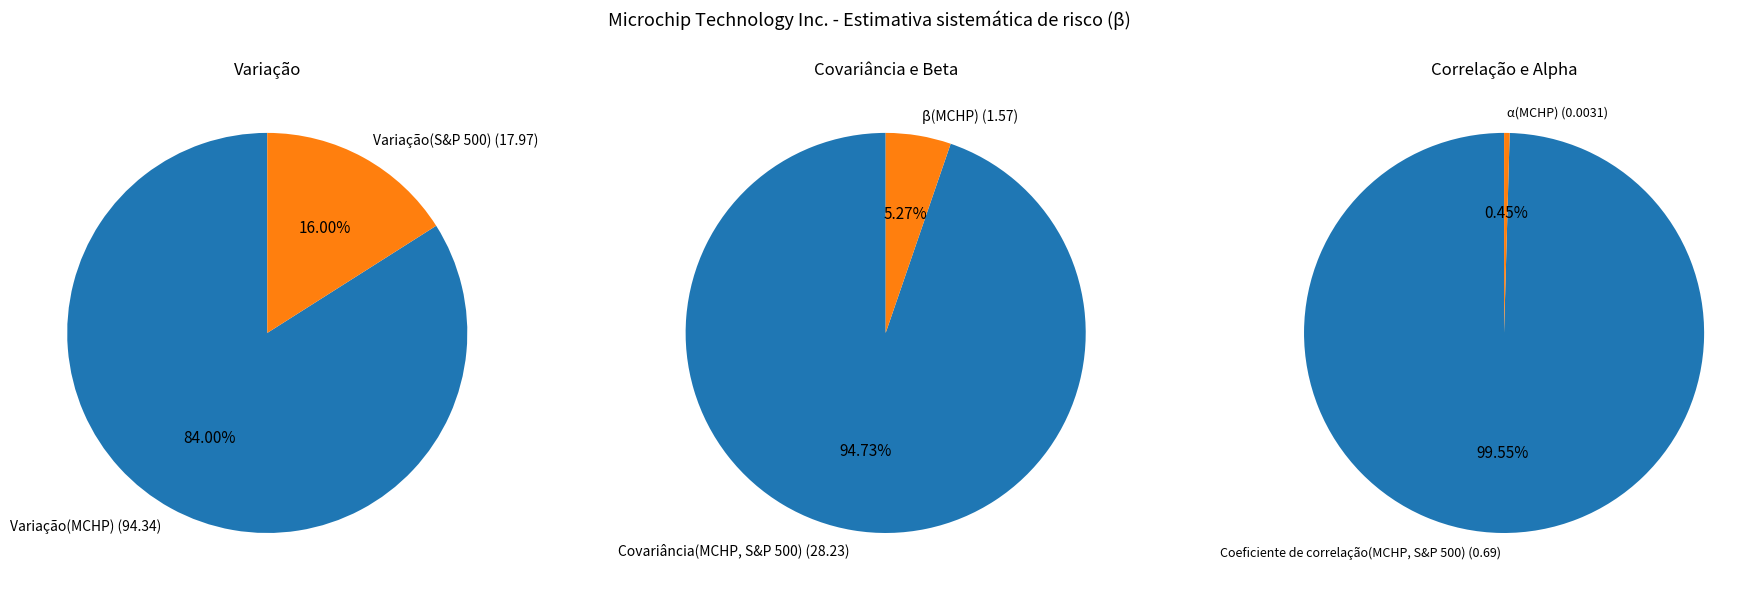

Which slice represents more than half of the pie?

Variação(MCHP)